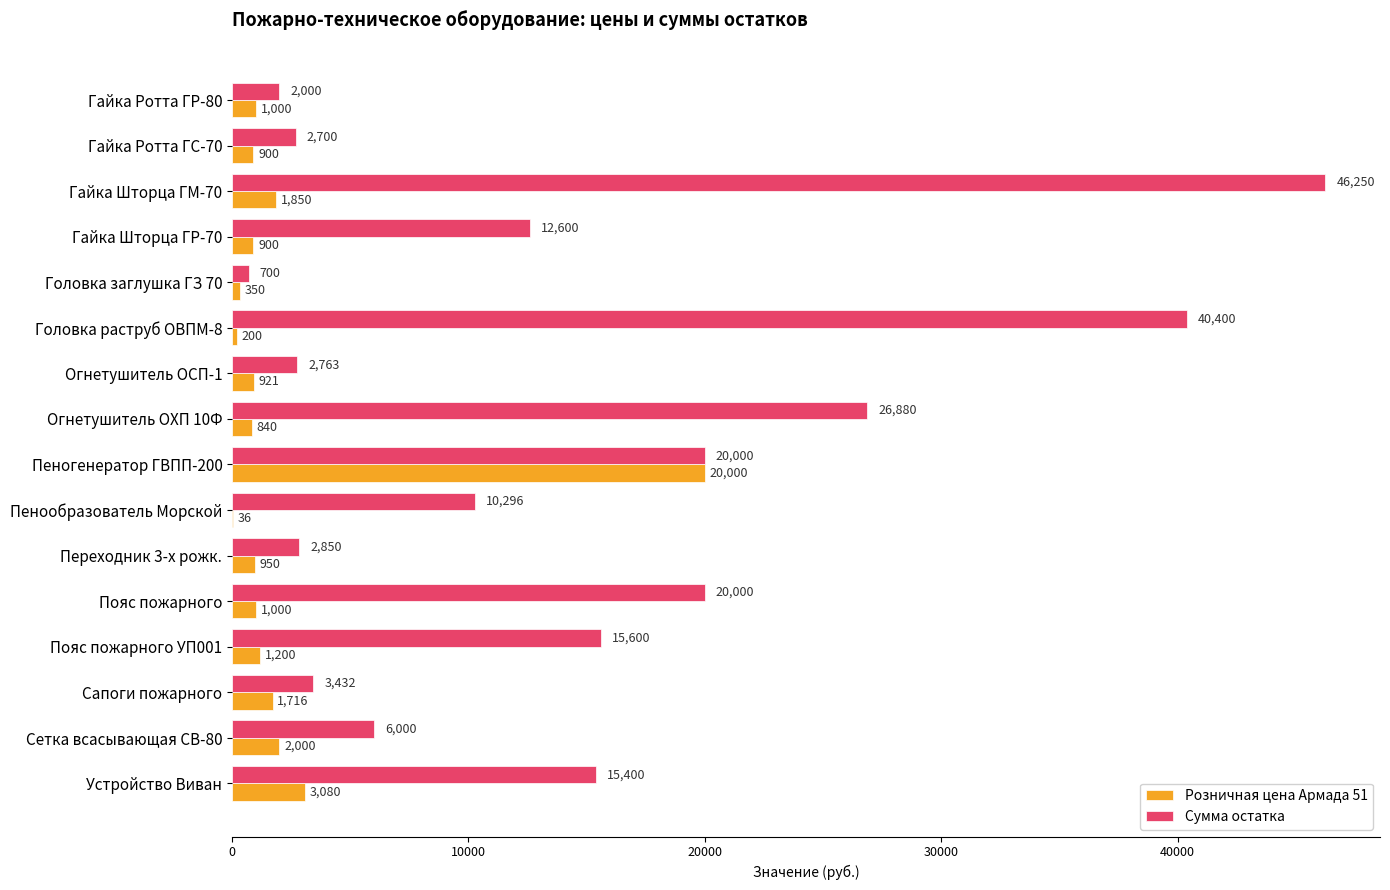

Which series has the largest total across all categories?

Сумма остатка